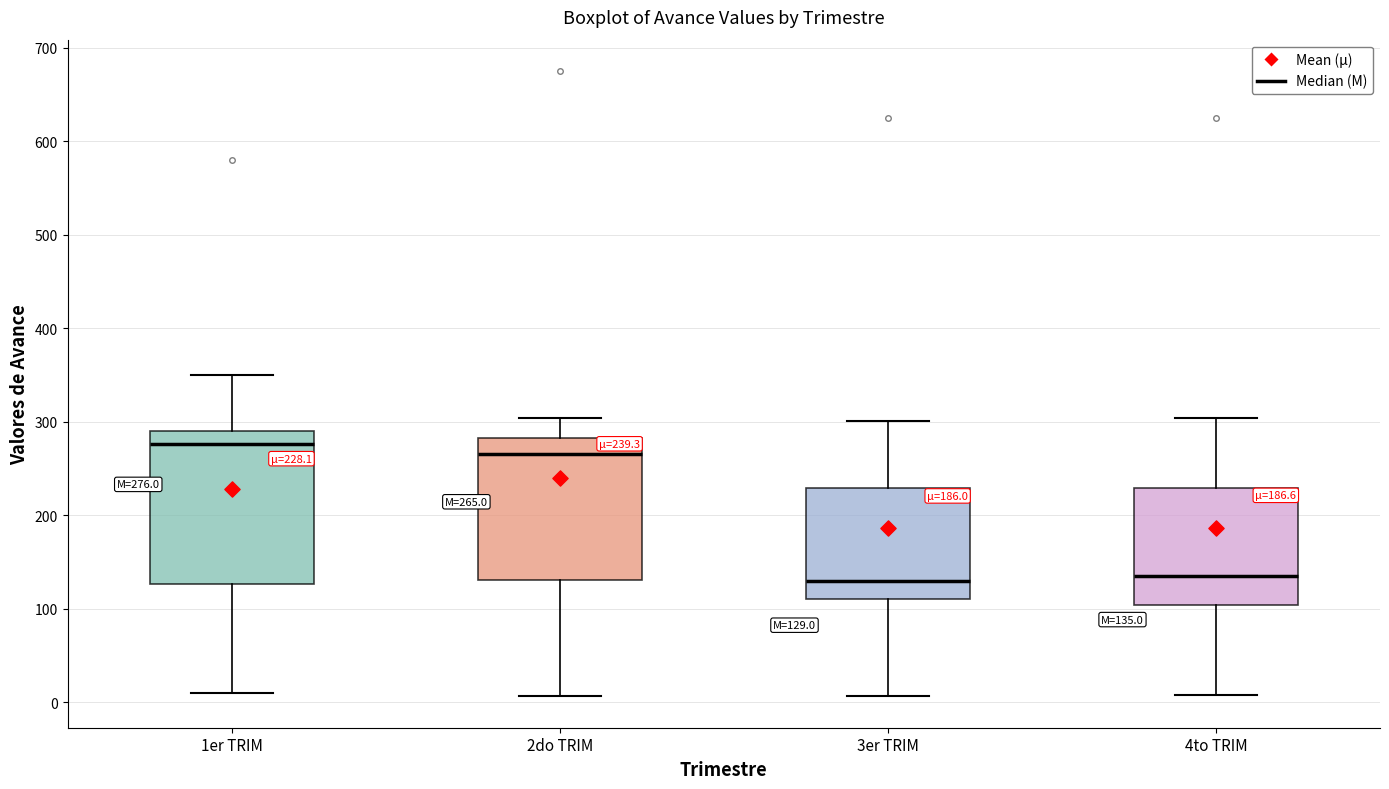

Which box's median line is the highest?

1er TRIM